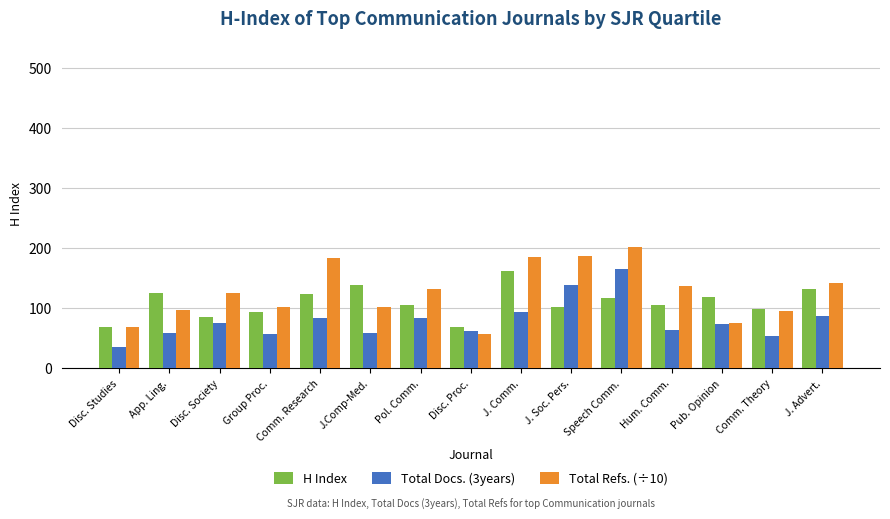

How many bars are there in each group?

3